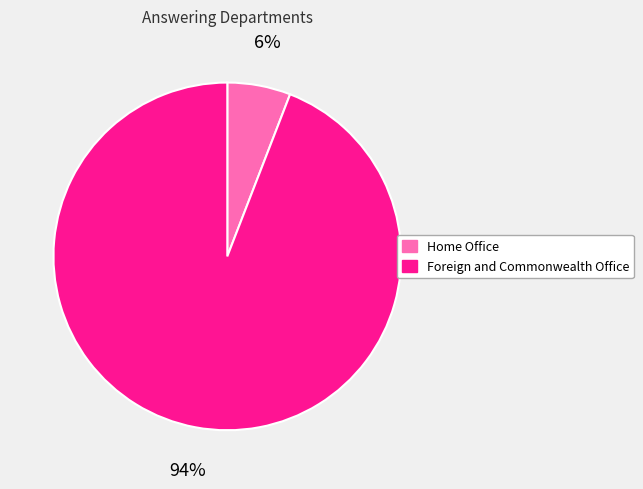

How many segments does this pie chart have?

2